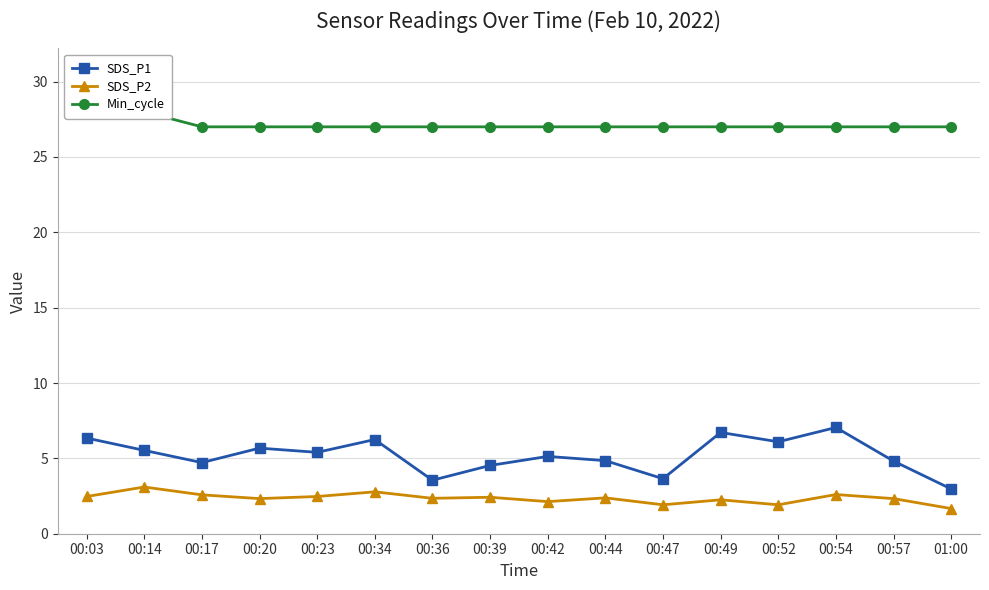

Is it true that SDS_P1 equals 10.0 at 00:03?

False